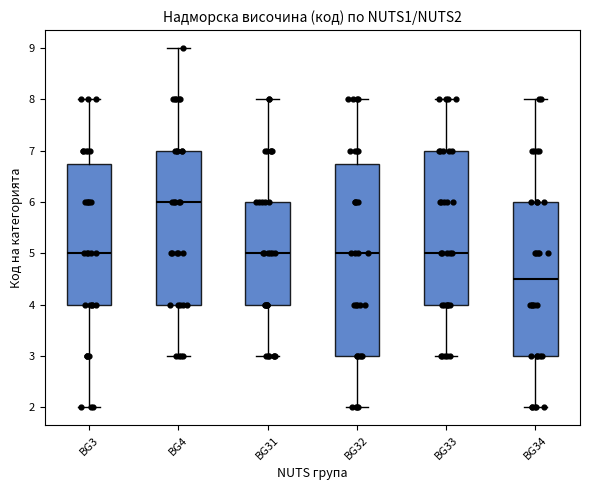

Reading left to right, transcribe this box plot: for each box, give where its median line is, the range the box spans, and where its two whiskers end, as read against the y-axis. The values are not printed on the chart, so give them approximately, as read against the axis.

BG3: median 5.0, box 4.0 to 6.8, whiskers 2.0 to 8.0
BG4: median 6.0, box 4.0 to 7.0, whiskers 3.0 to 9.0
BG31: median 5.0, box 4.0 to 6.0, whiskers 3.0 to 8.0
BG32: median 5.0, box 3.0 to 6.8, whiskers 2.0 to 8.0
BG33: median 5.0, box 4.0 to 7.0, whiskers 3.0 to 8.0
BG34: median 4.5, box 3.0 to 6.0, whiskers 2.0 to 8.0